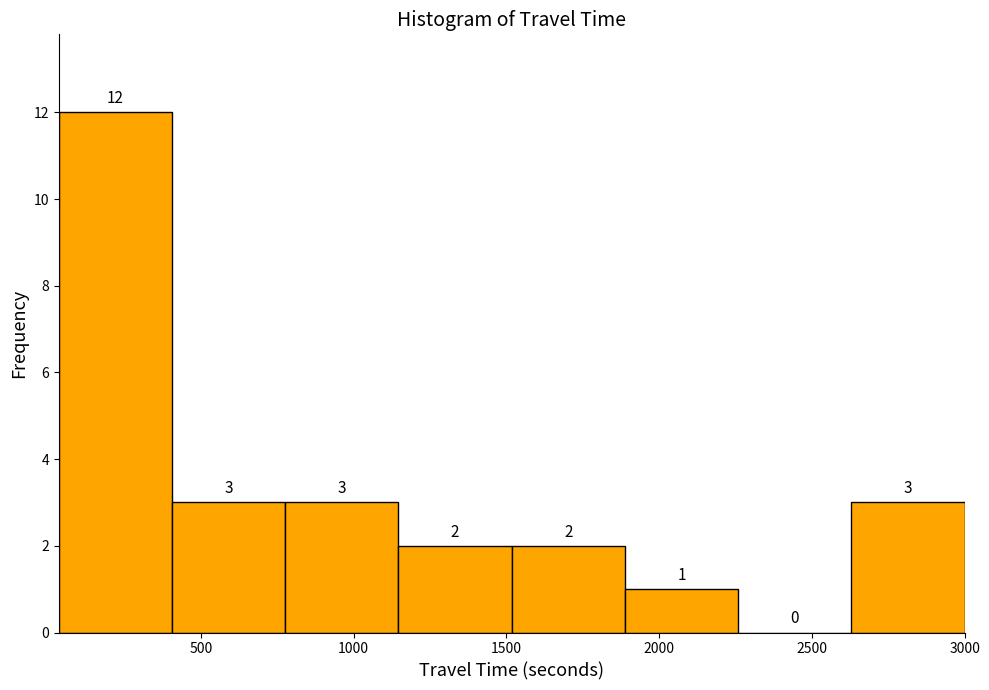

How tall is the bar that spans 400 to 800 on the x-axis? The bar edges are not printed on the chart, so give them approximately, as read against the axis.

3